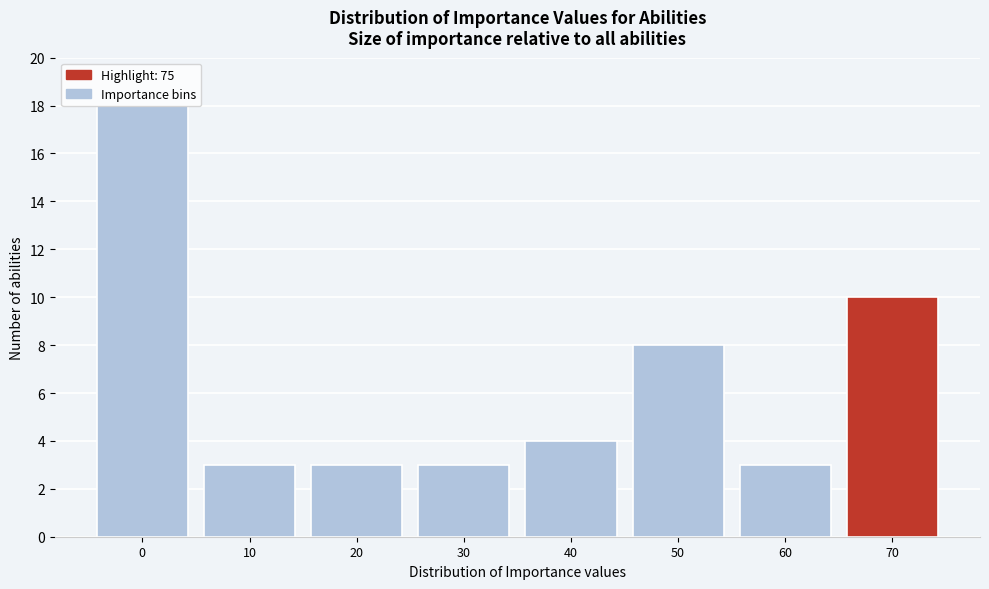

What is the difference between the second highest and minimum values?

7